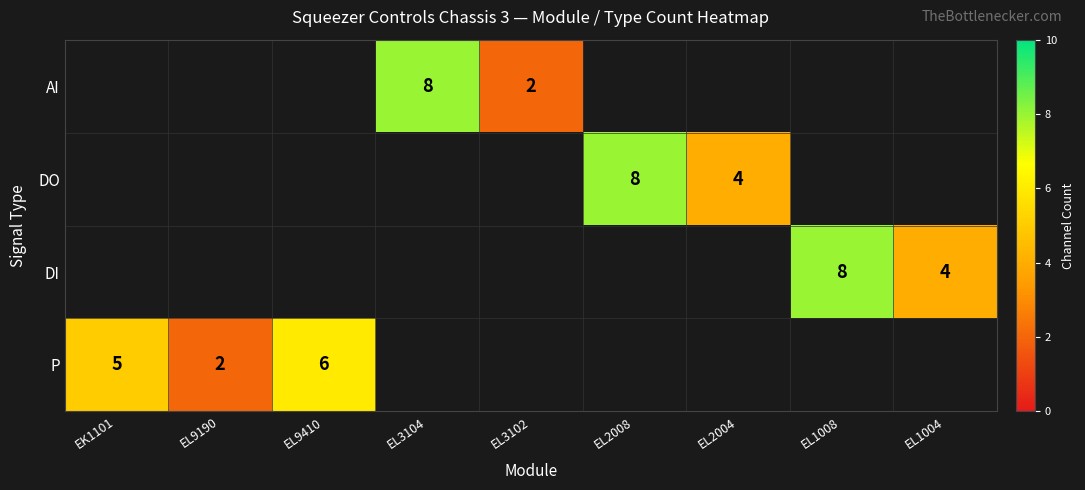

Count the number of categories in the chart.

9